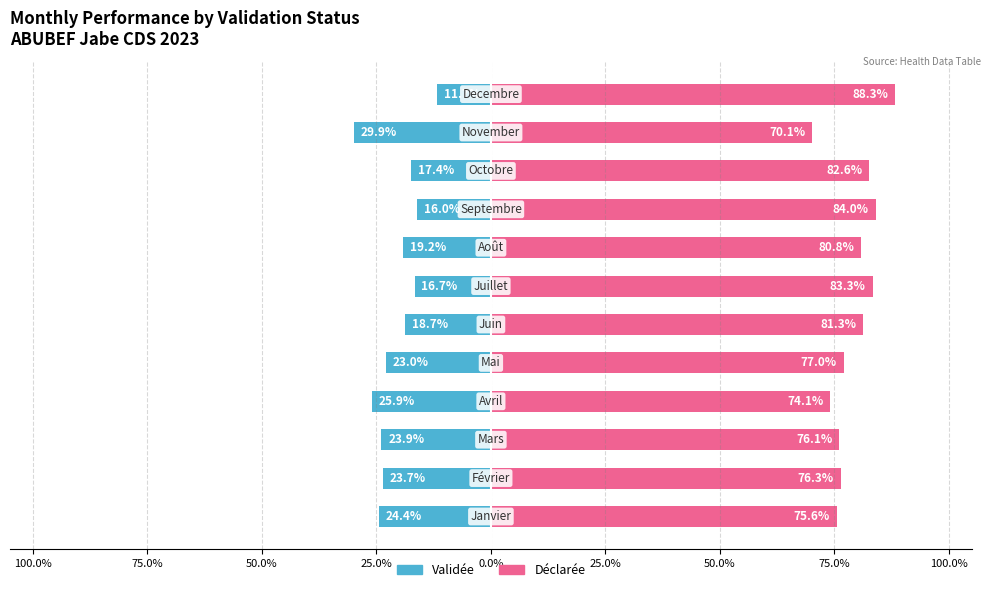

How many groups of bars are there?

12